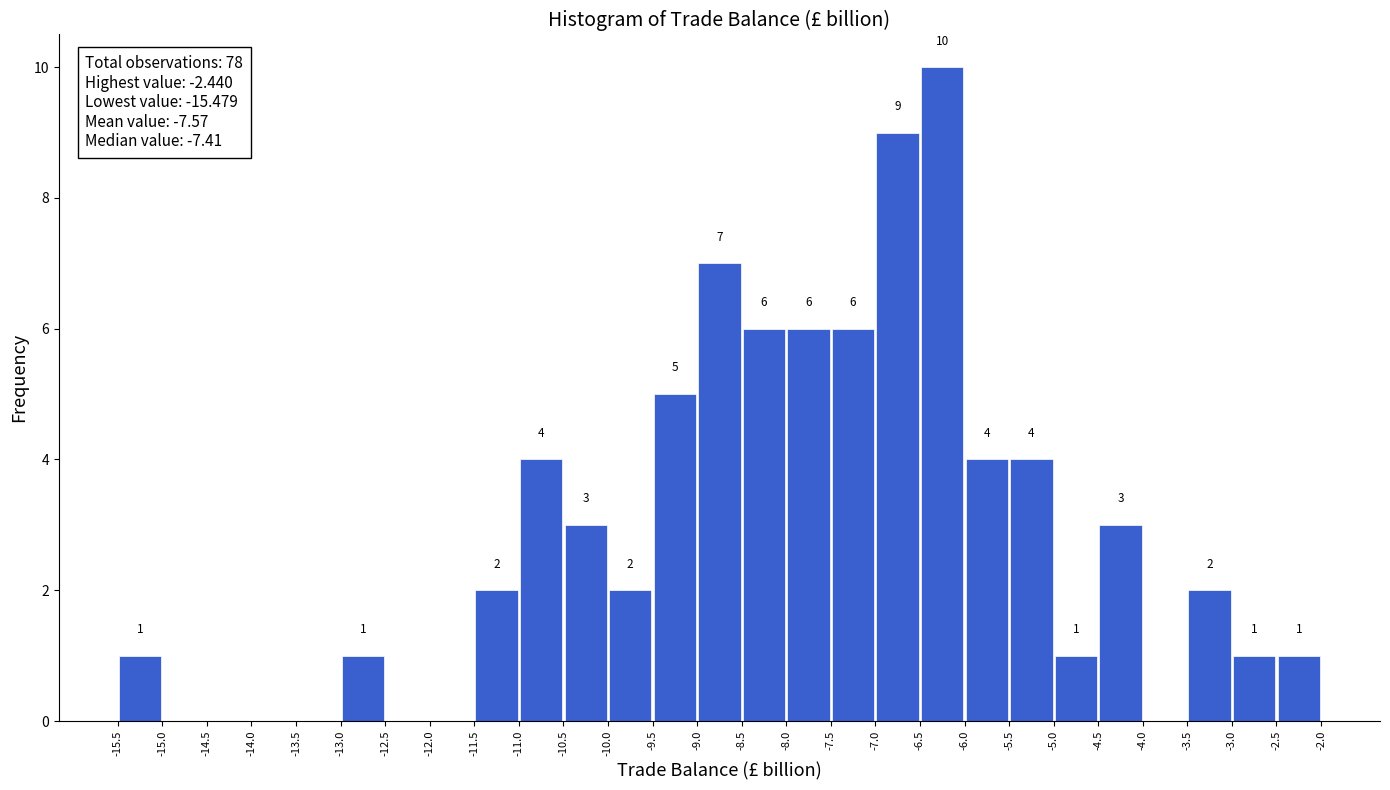

Over which range of the x-axis is the bar tallest?

-6.5 to -6.0